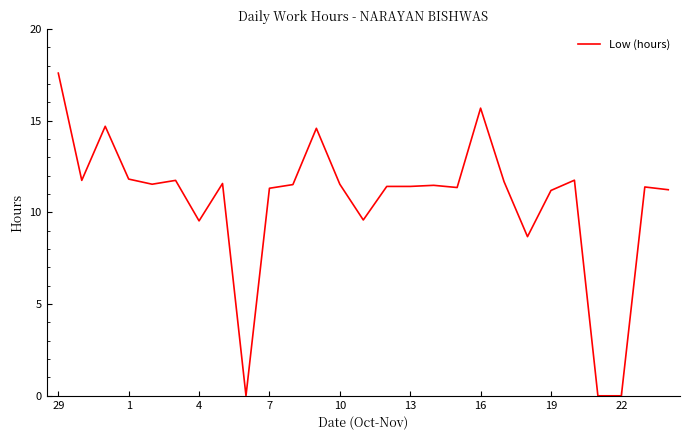

What is the greatest value displayed?

17.6